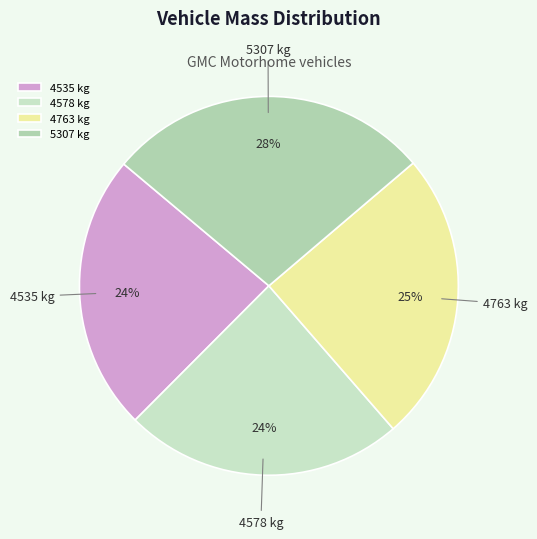

To the nearest percent, what portion does 5307 kg represent?

28%